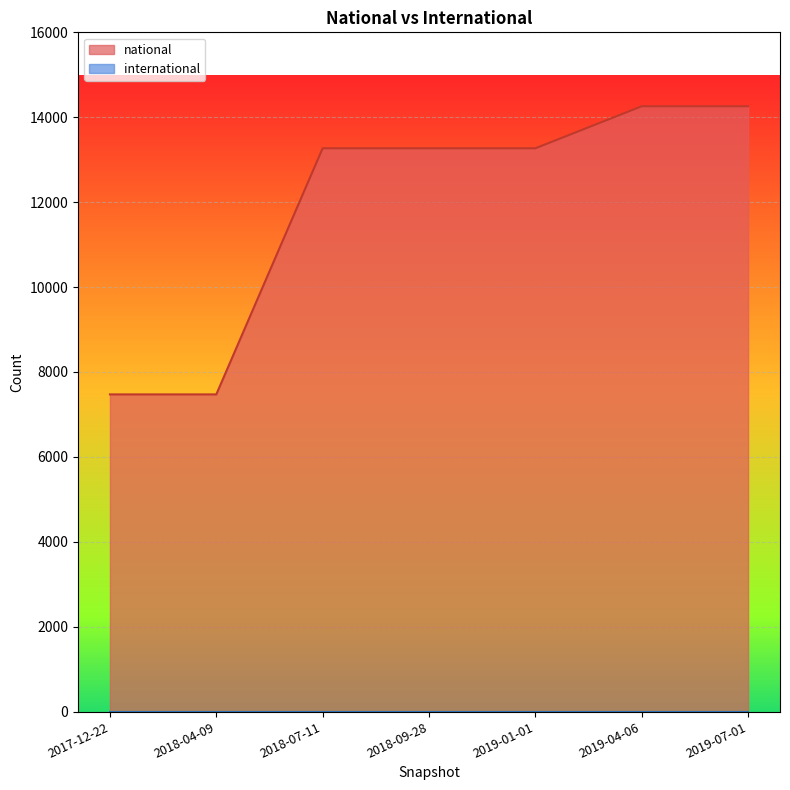

Reading left to right, extract all data points from this chart.

7472	7472	13269	13269	13269	14259	14259